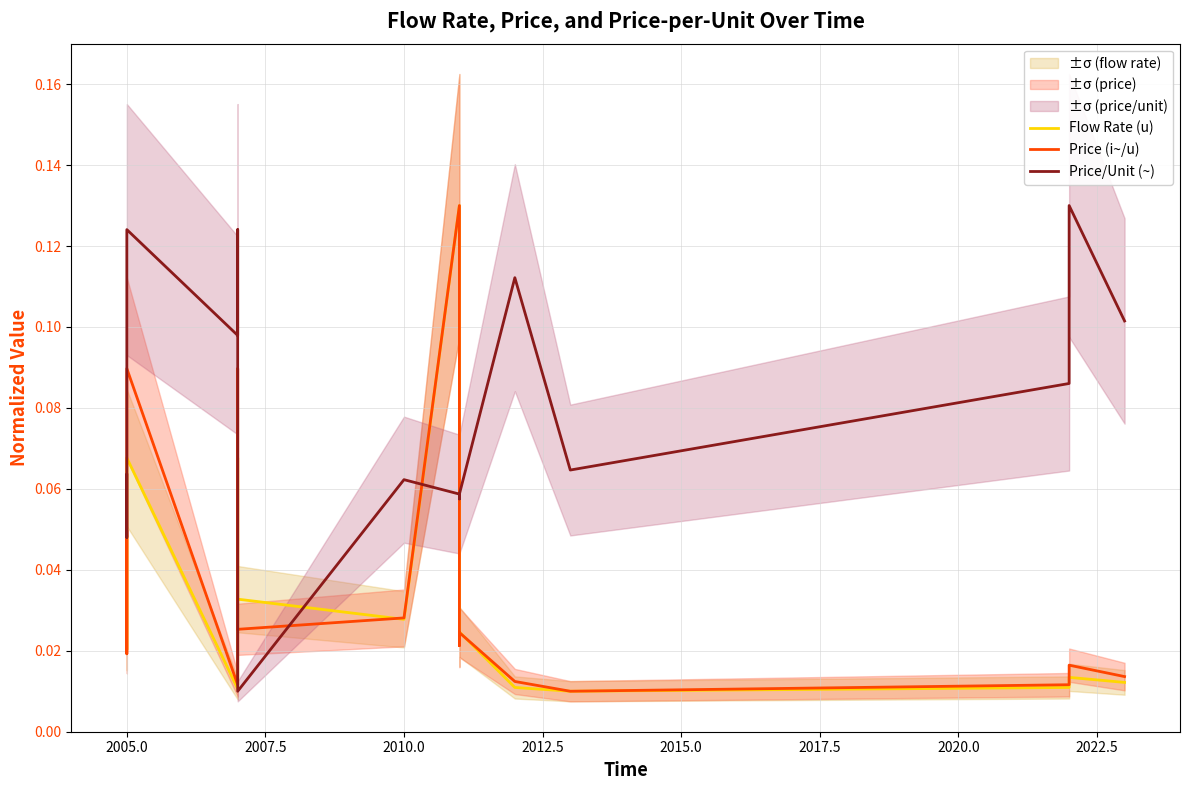

True or false: Flow Rate (u) and Price/Unit (~) intersect in this chart.

True